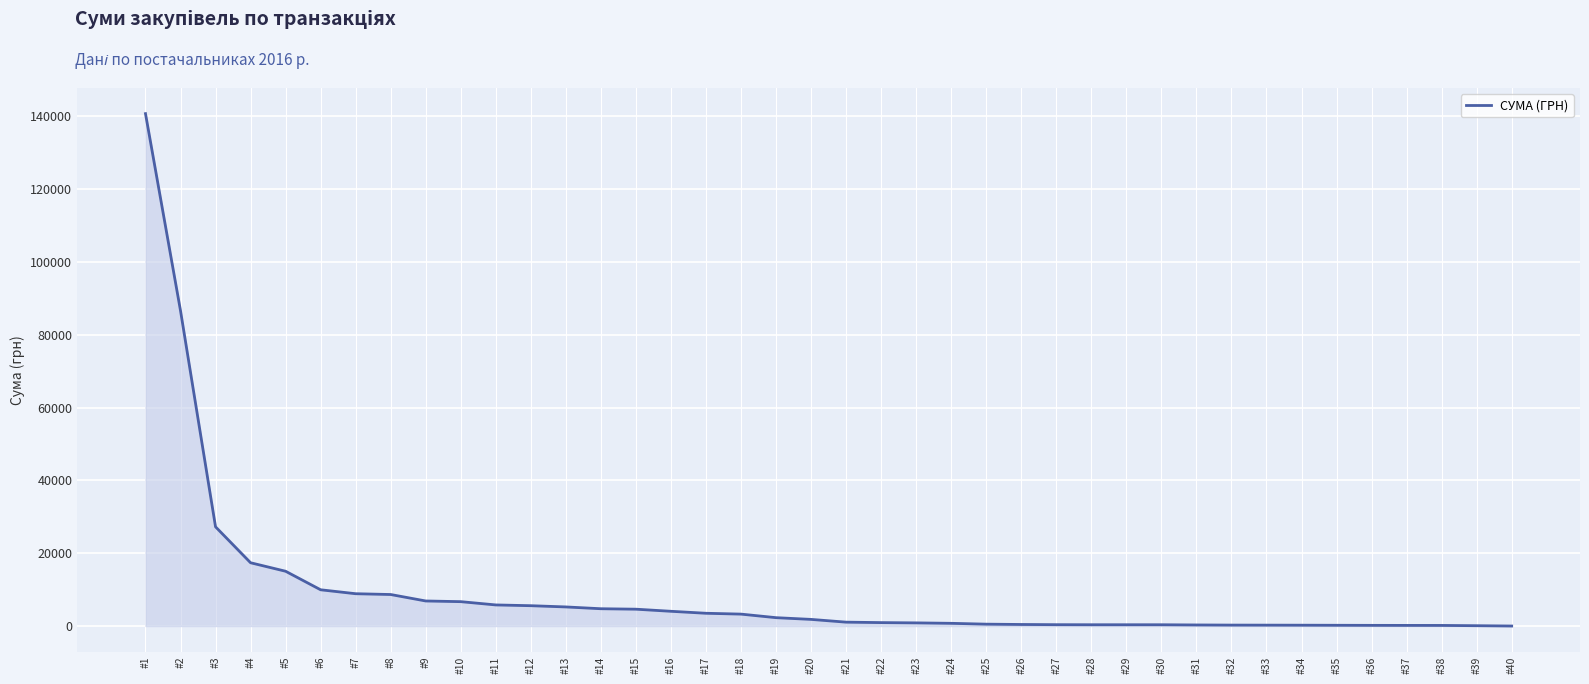

How many categories are shown in the chart?

40